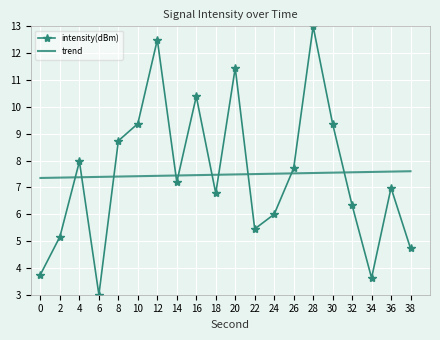

What is the sum of the trend values at 18 and 22?

15.0